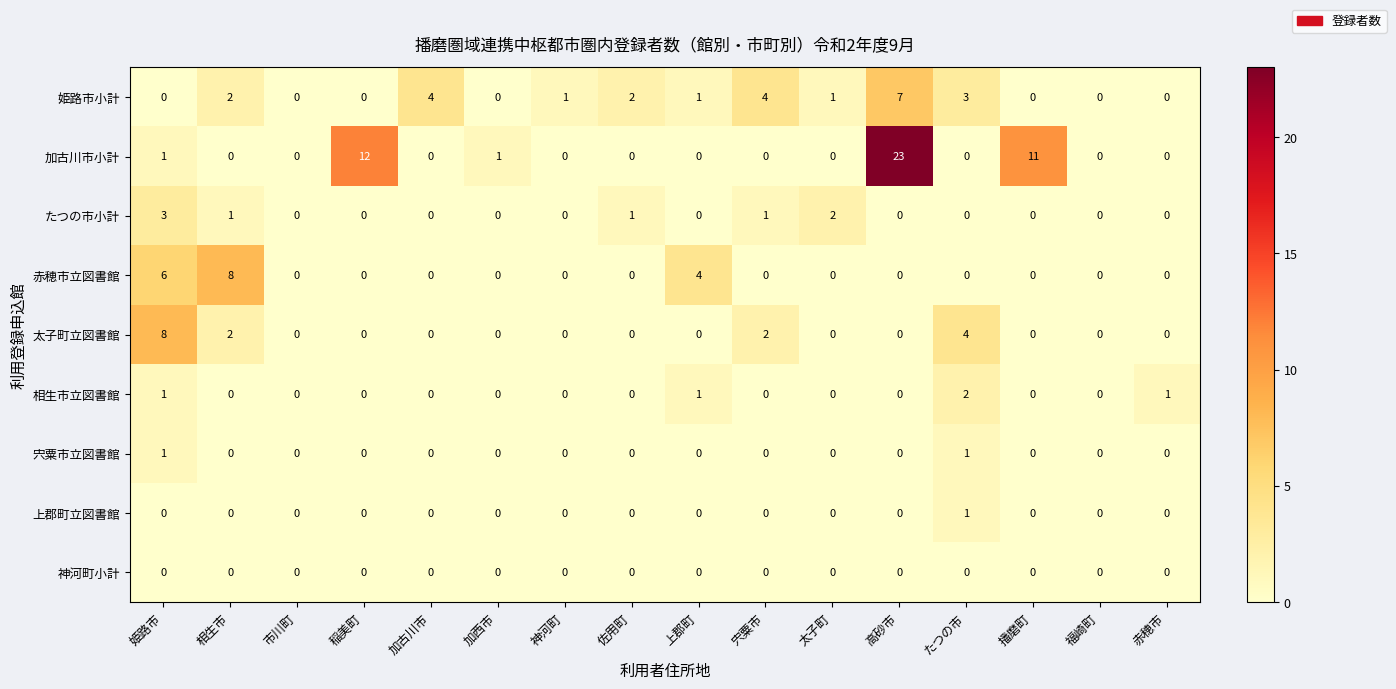

Which series changed the most between 加古川市 and 佐用町?

姫路市小計